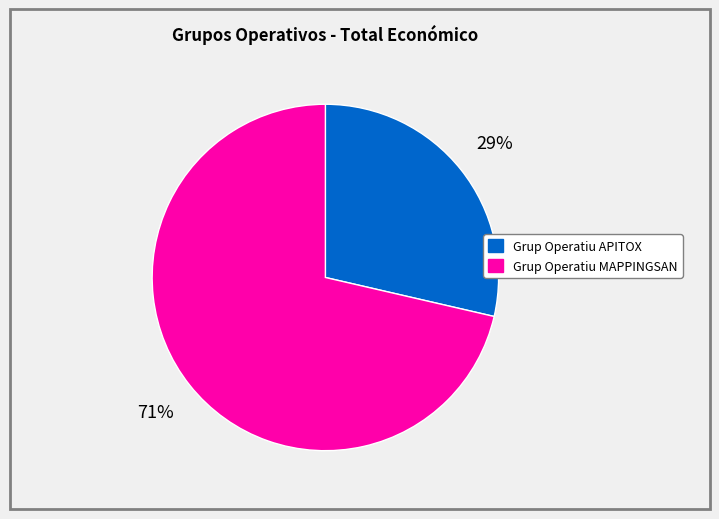

Do Grup Operatiu APITOX and Grup Operatiu MAPPINGSAN together represent more than half of the pie?

Yes